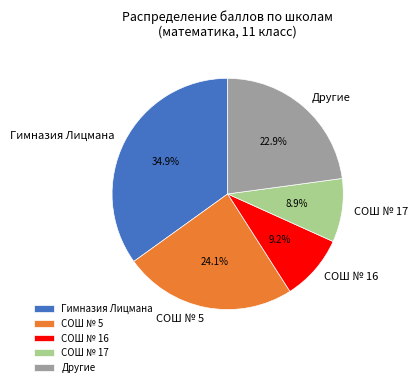

Count the number of slices in the pie.

5